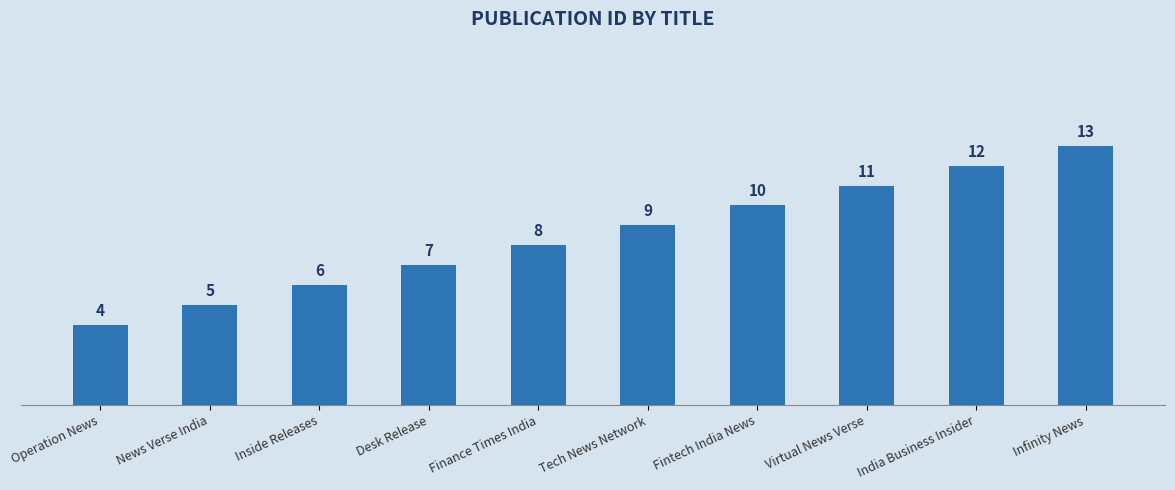

Reading left to right, what are all the values shown in this chart?

Operation News=4	News Verse India=5	Inside Releases=6	Desk Release=7	Finance Times India=8	Tech News Network=9	Fintech India News=10	Virtual News Verse=11	India Business Insider=12	Infinity News=13